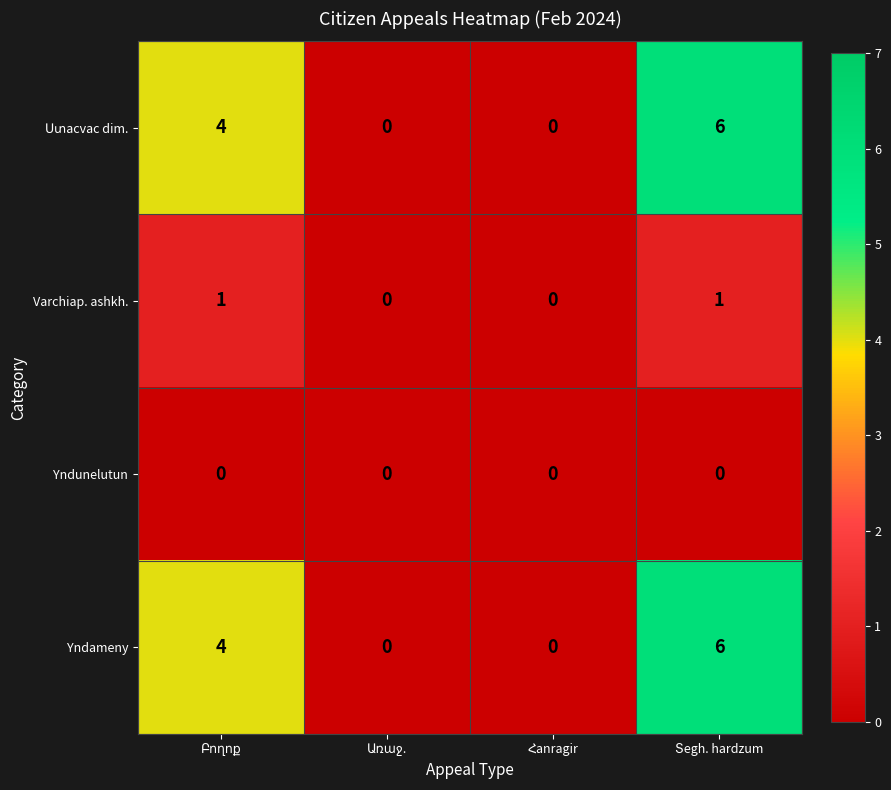

What is the maximum value shown in the chart?

6